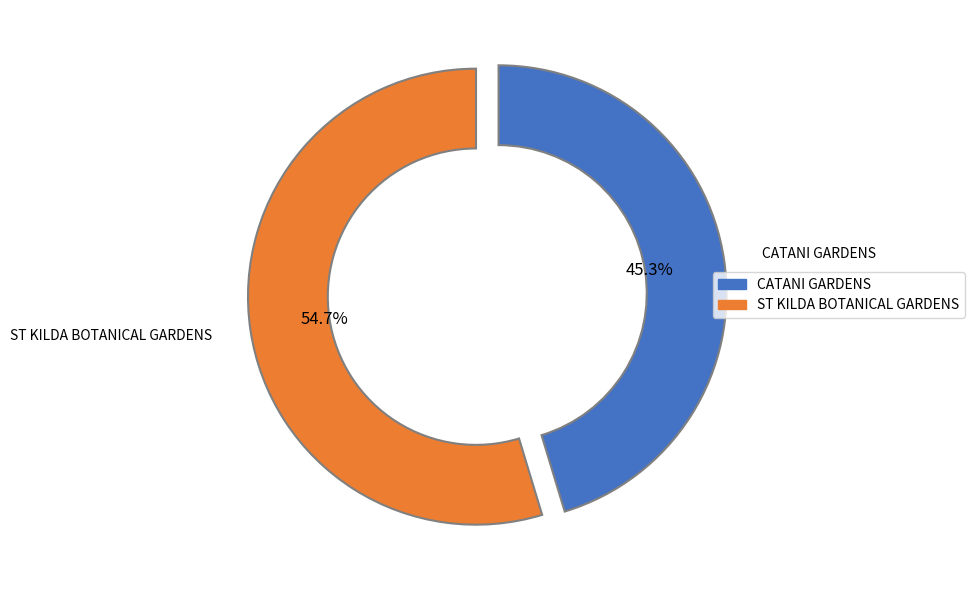

To the nearest percent, what portion does ST KILDA BOTANICAL GARDENS represent?

55%